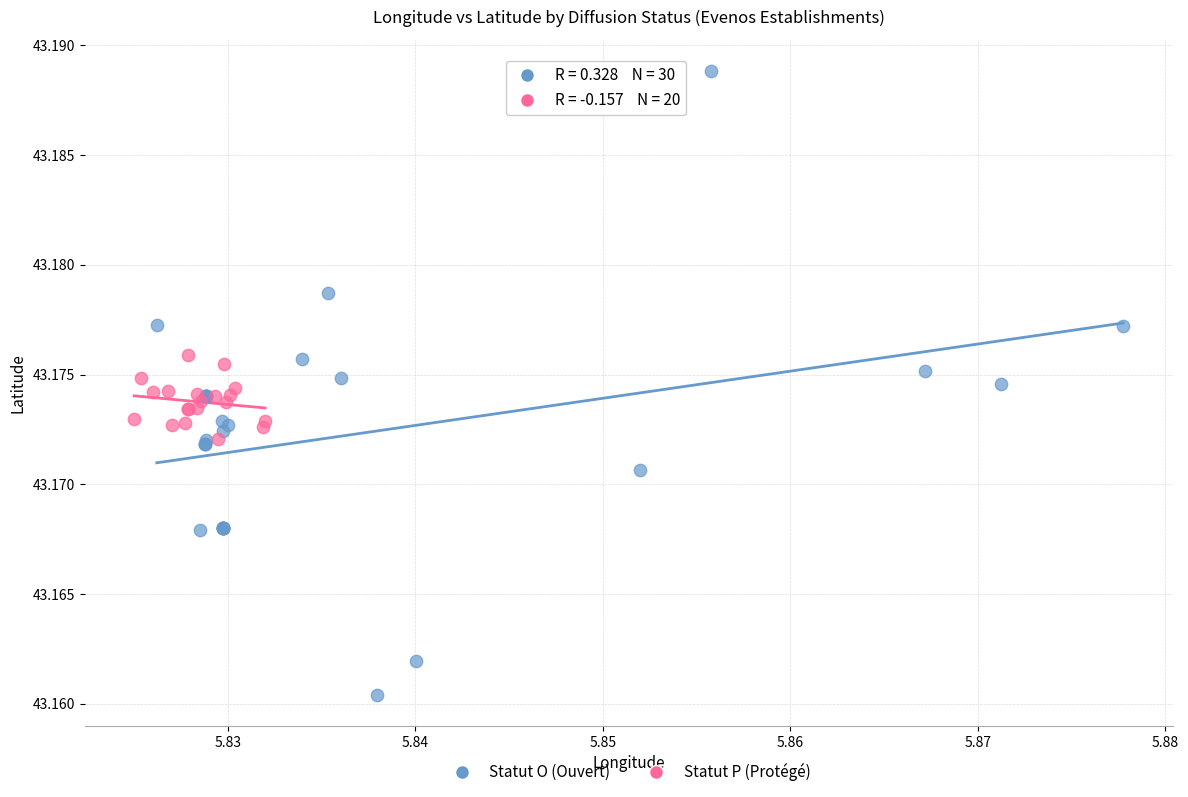

Which series has the widest spread of Y values?

Statut O (Ouvert)